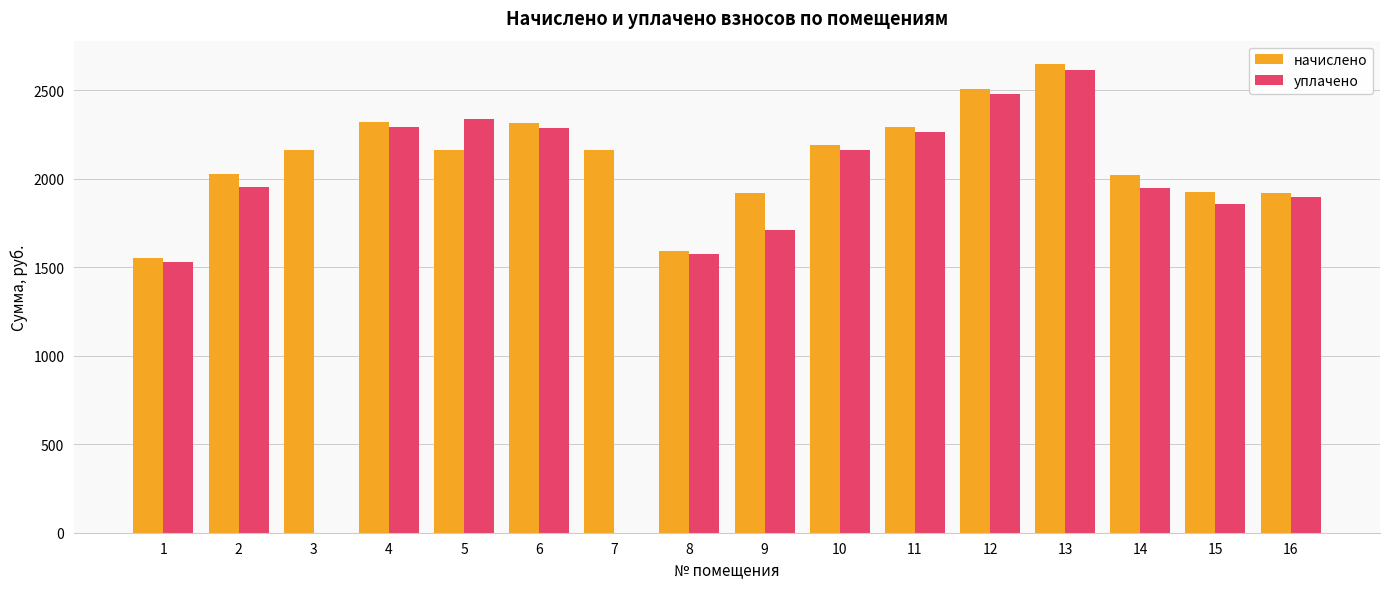

What is the maximum value for уплачено?

2614.5